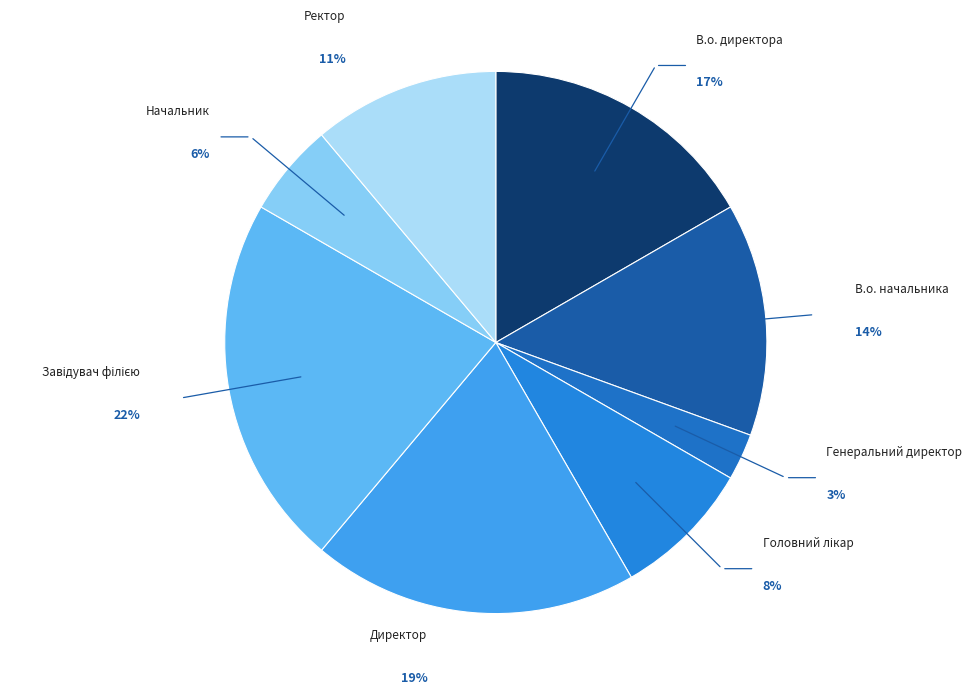

How many slices are in this pie chart?

8